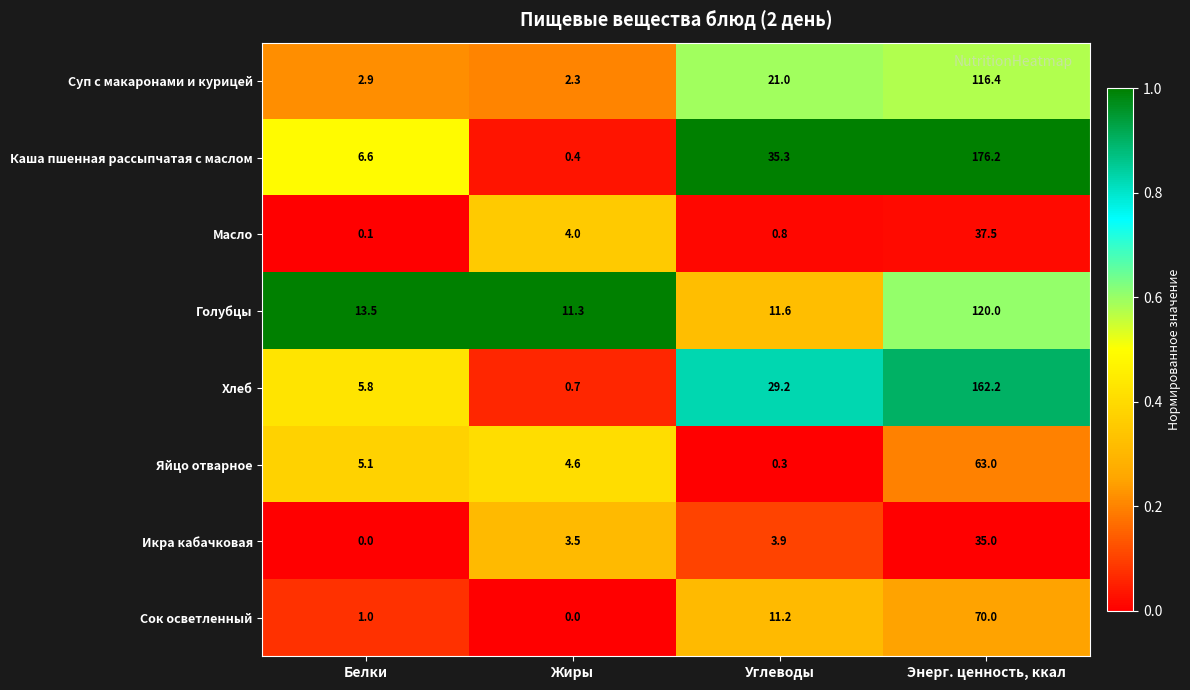

Is it true that Масло equals 4.0 at Жиры?

True